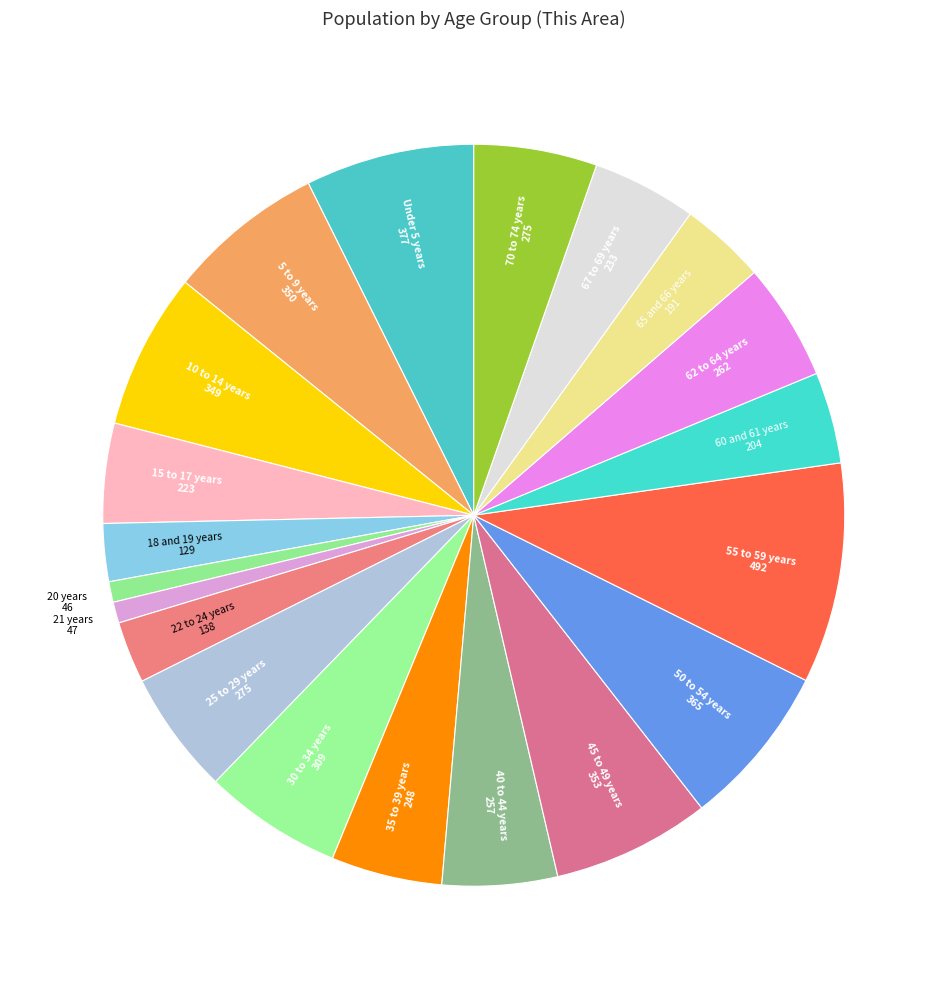

Count the number of slices in the pie.

20